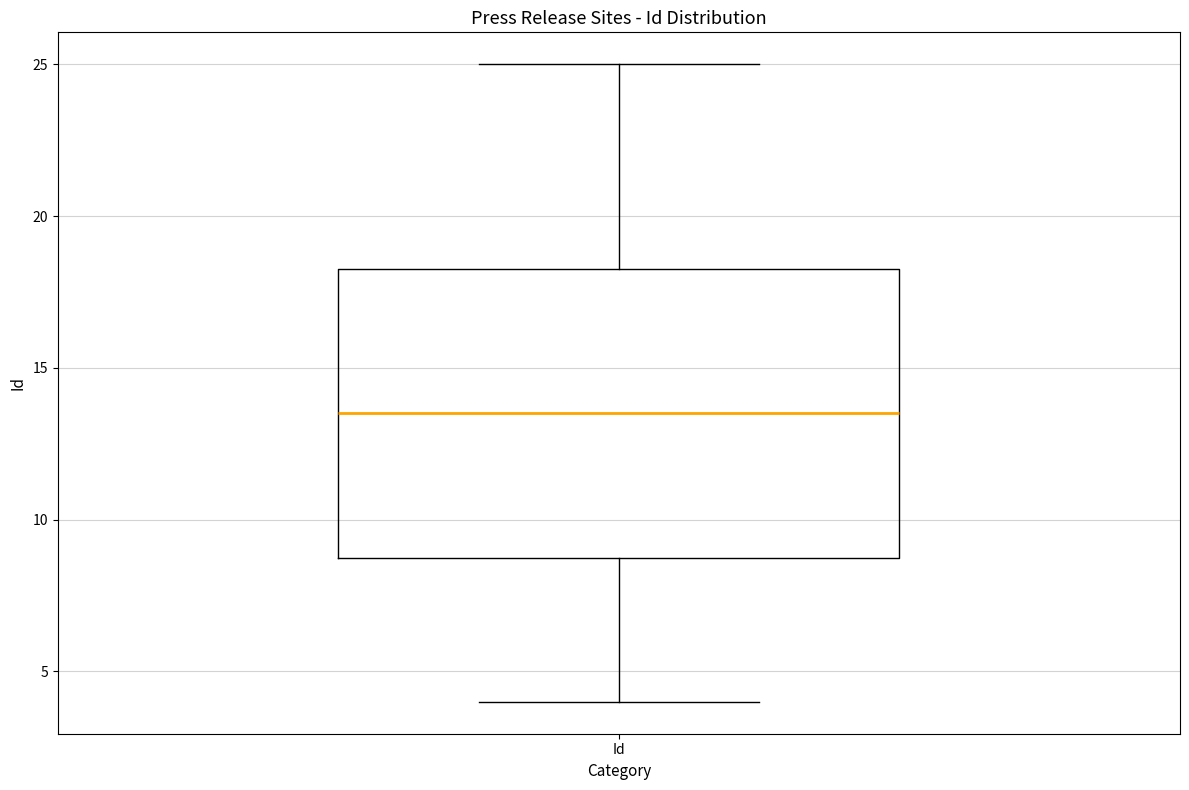

Read this box plot against the y-axis: the position of the median line, the range covered by the box, and the ends of both whiskers. The values are not printed on the chart, so give them approximately, as read against the axis.

median 13.5, box 9.0 to 18.5, whiskers 4.0 to 25.0